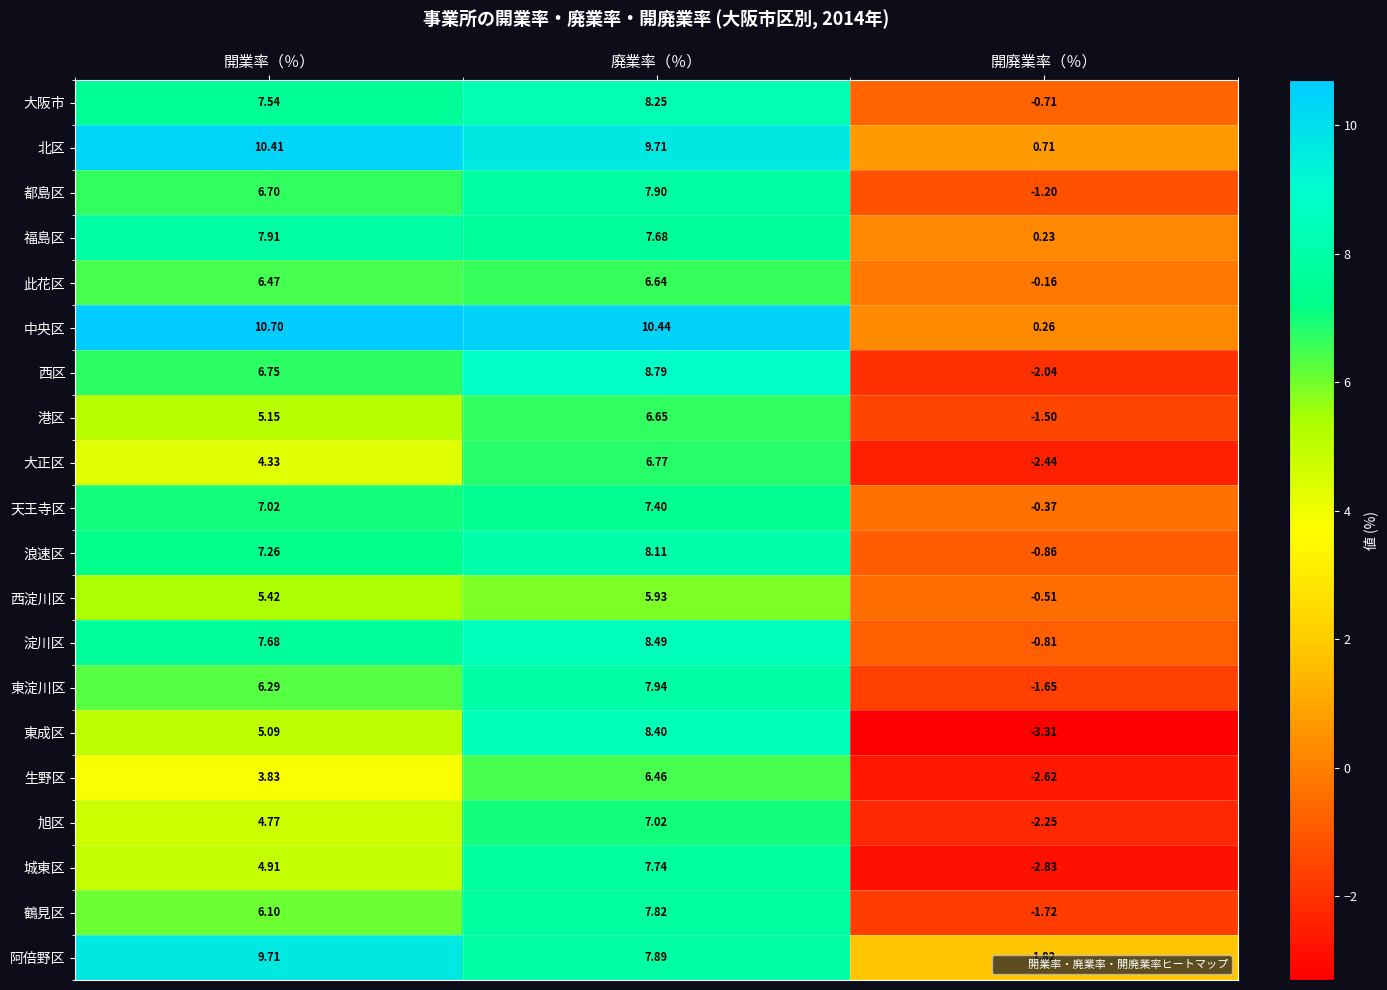

Is the value of 西区 at 廃業率（％） greater than the value of 都島区 at 開廃業率（％）?

Yes